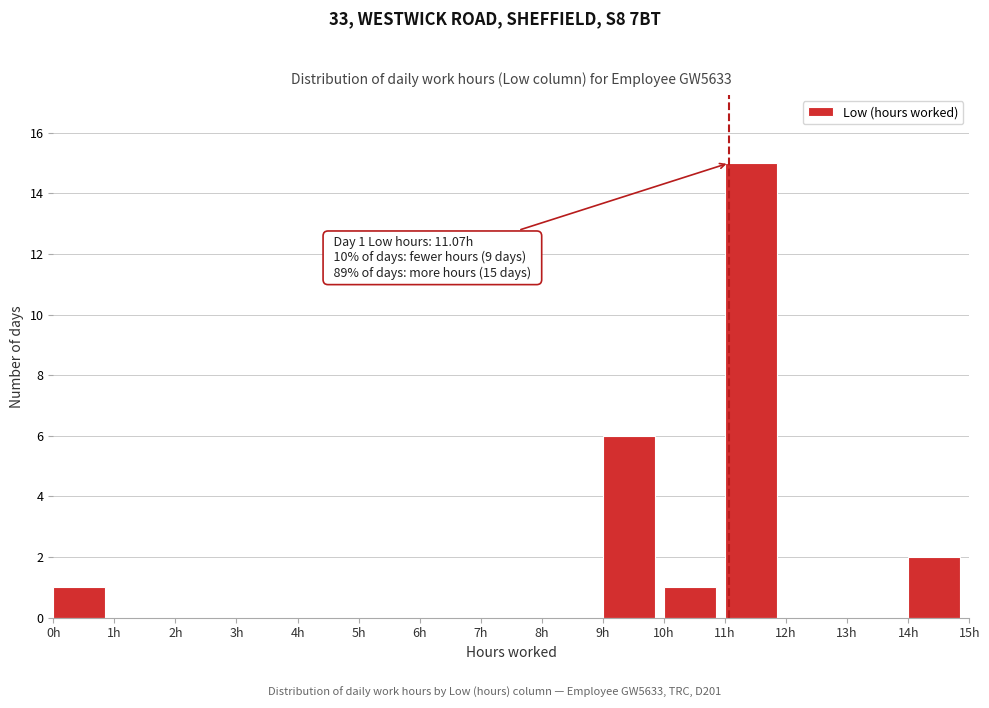

Which range on the x-axis has the tallest bar?

11 to 12